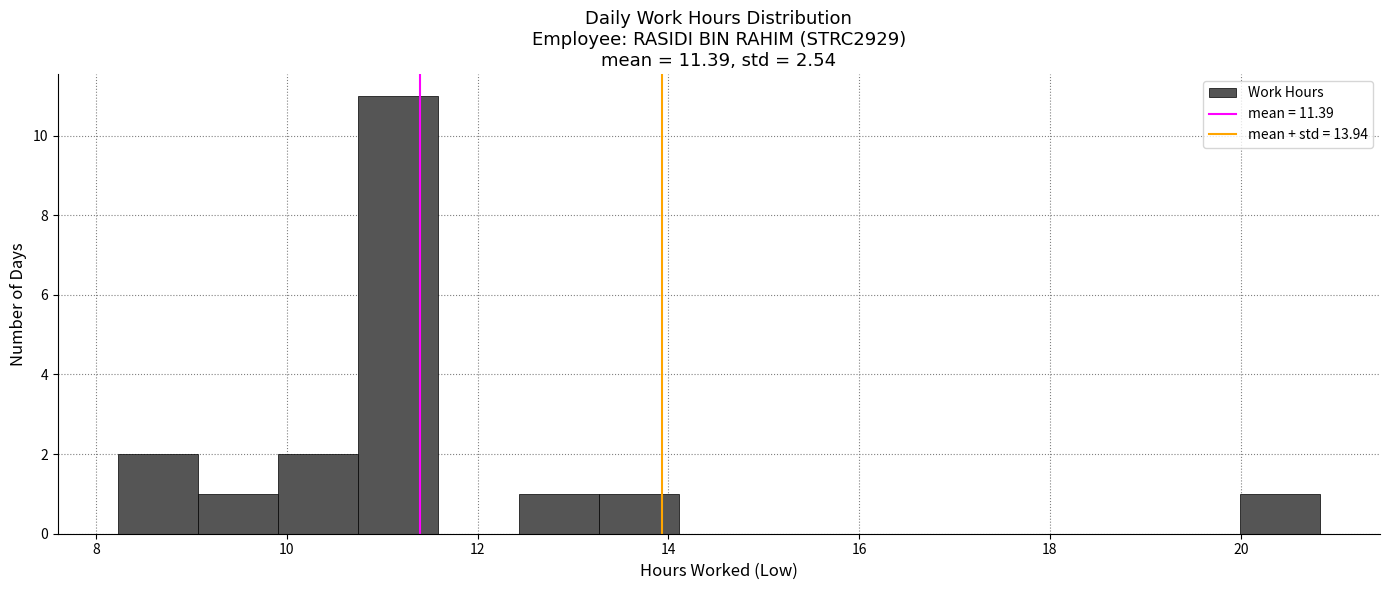

Over which range of the x-axis is the bar tallest?

10.8 to 11.6